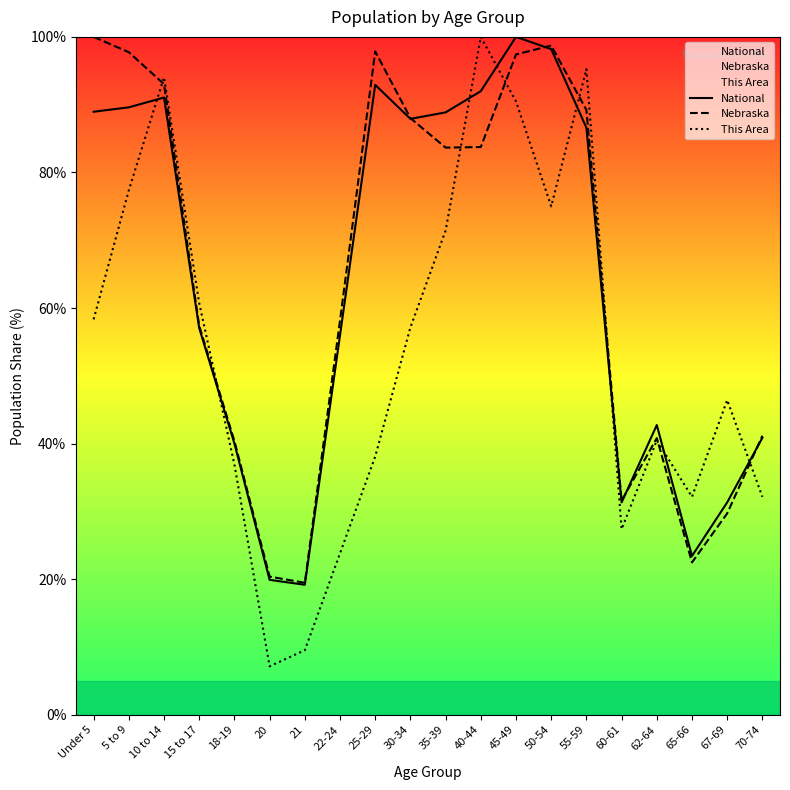

Reading left to right, transcribe all the data shown in this chart.

National: Under 5=89.0	5 to 9=89.6	10 to 14=91.1	15 to 17=57.0	18-19=40.0	20=19.9	21=19.2	22-24=56.0	25-29=92.9	30-34=87.9	35-39=88.9	40-44=92.0	45-49=100.0	50-54=98.2	55-59=86.6	60-61=31.3	62-64=42.7	65-66=23.4	67-69=31.3	70-74=40.9
Nebraska: Under 5=100.0	5 to 9=97.7	10 to 14=93.0	15 to 17=57.4	18-19=40.4	20=20.4	21=19.5	22-24=58.2	25-29=97.9	30-34=88.0	35-39=83.7	40-44=83.8	45-49=97.4	50-54=98.7	55-59=89.2	60-61=31.6	62-64=40.8	65-66=22.5	67-69=29.7	70-74=41.2
This Area: Under 5=58.3	5 to 9=77.4	10 to 14=94.0	15 to 17=60.7	18-19=36.9	20=7.1	21=9.5	22-24=23.8	25-29=38.1	30-34=57.1	35-39=71.4	40-44=100.0	45-49=90.5	50-54=75.0	55-59=95.2	60-61=27.4	62-64=40.5	65-66=32.1	67-69=46.4	70-74=32.1